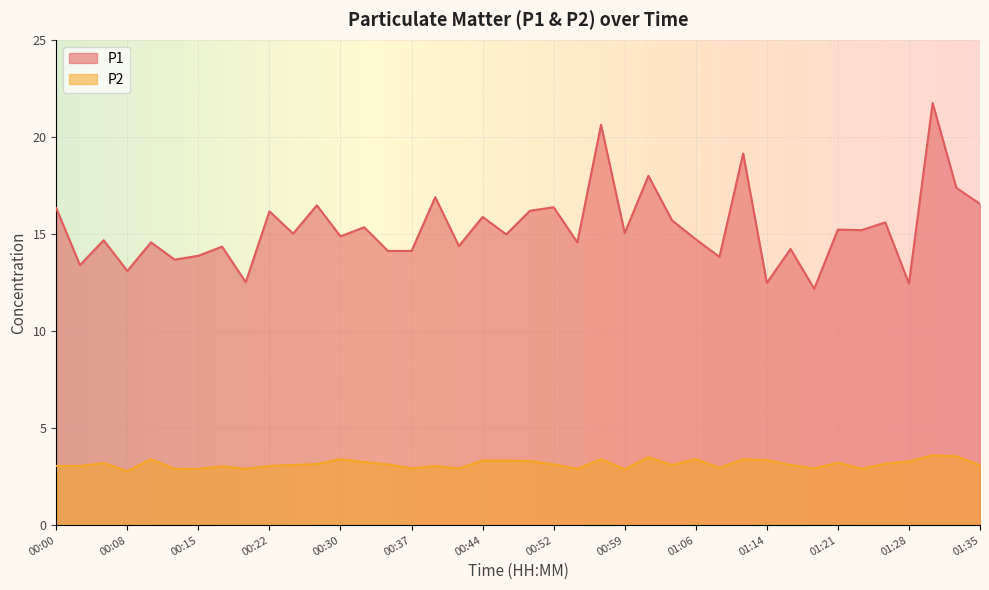

What is the total value across all series at 00:52?

19.5